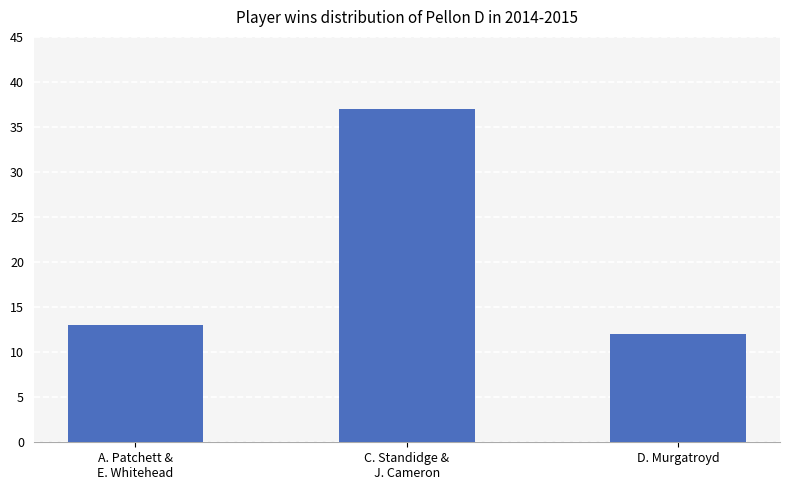

Approximately how many times larger is the value at A. Patchett &
E. Whitehead compared to D. Murgatroyd?

1.1